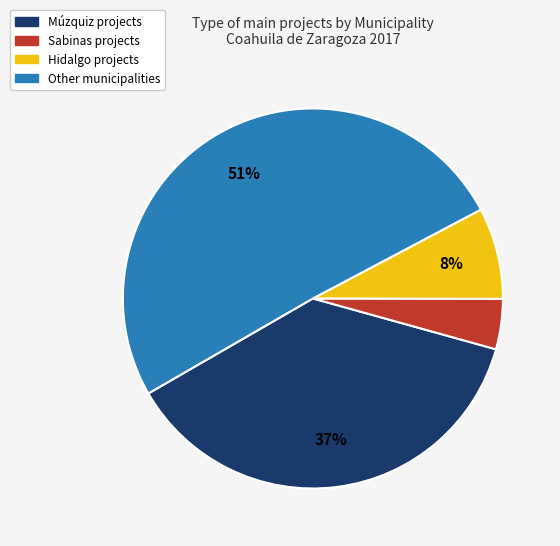

Does any single category account for the majority?

Yes